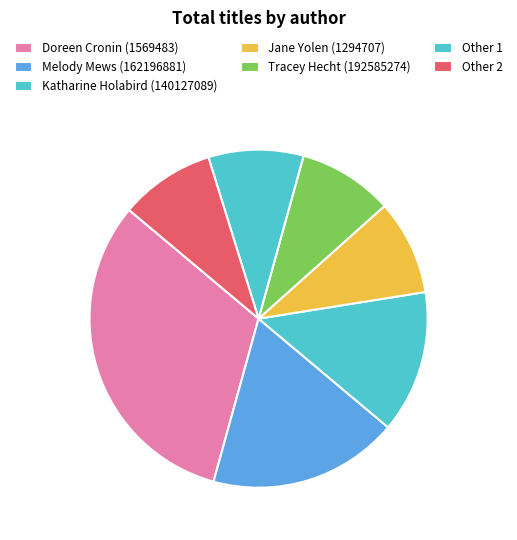

What is the largest slice in the pie chart?

Doreen Cronin (1569483)